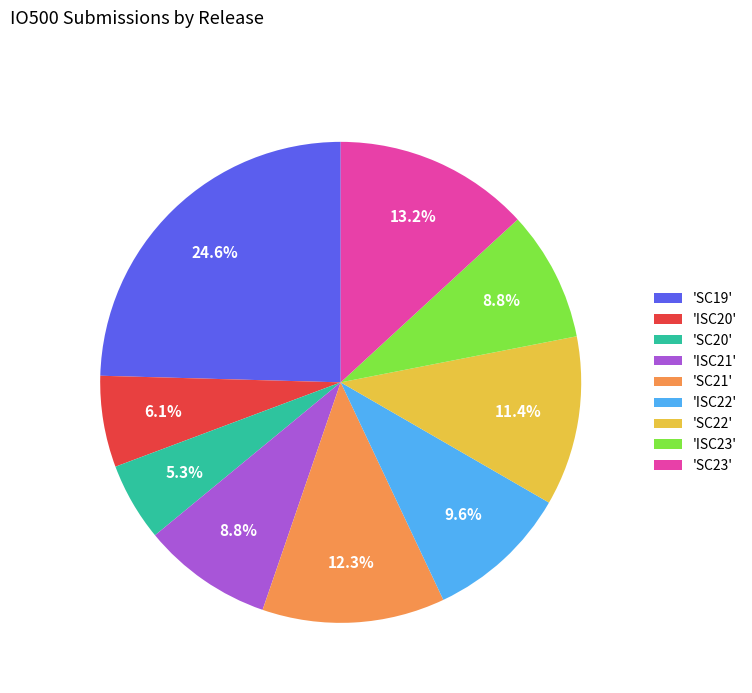

Between 'SC23' and 'ISC20', which is larger?

'SC23'